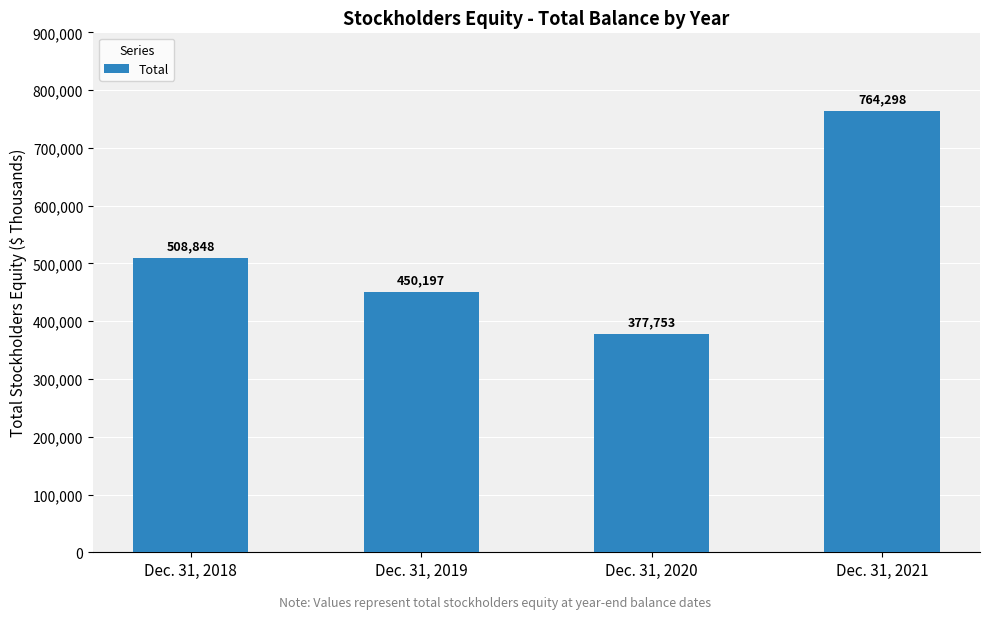

List the labels in order of value, largest first.

Dec. 31, 2021, Dec. 31, 2018, Dec. 31, 2019, Dec. 31, 2020